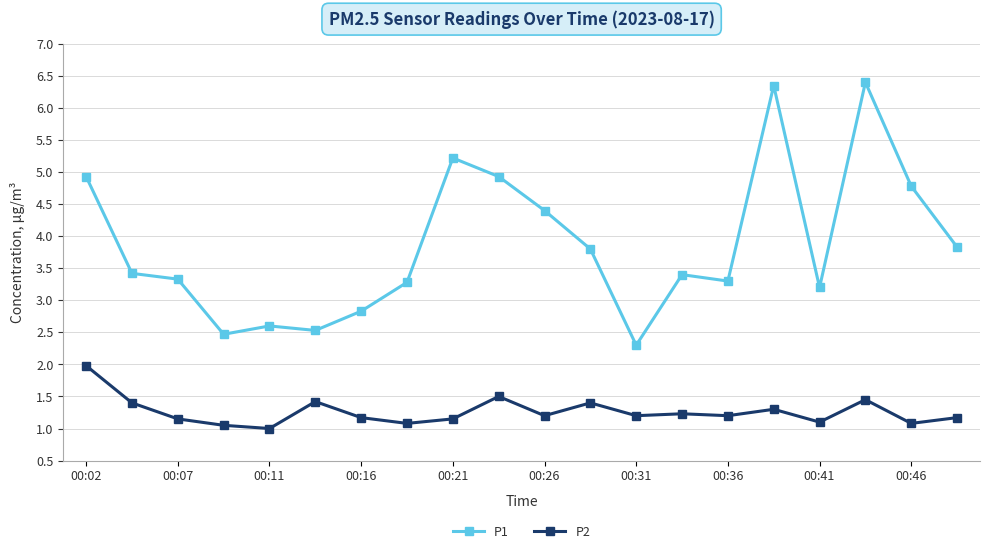

What is the value of the P1 point at the 17th from the left?

3.2